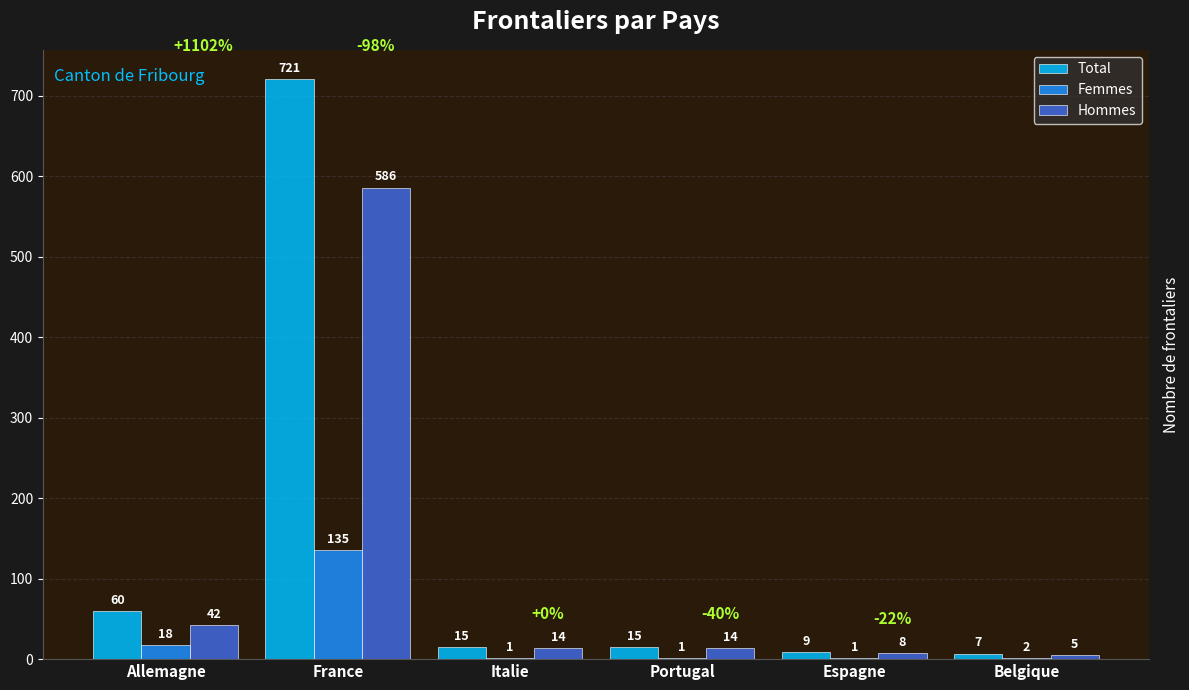

The Femmes series shows 135 at France. True or false?

True